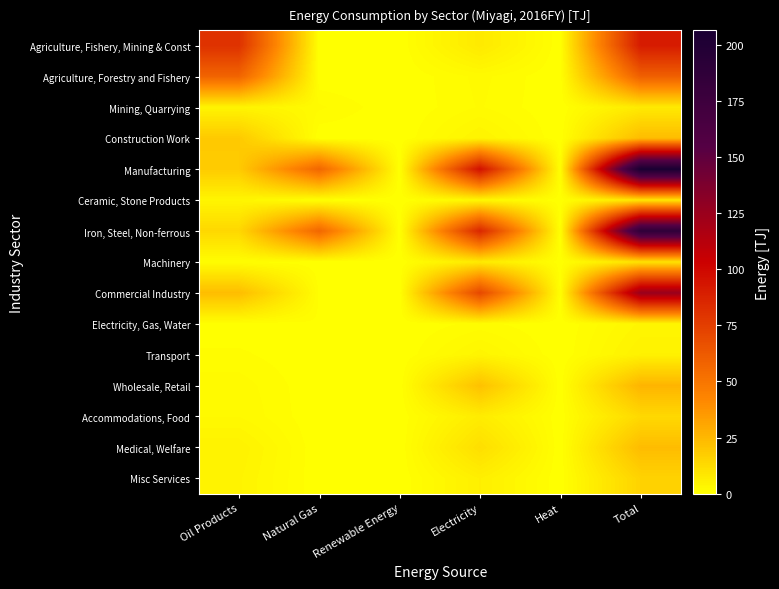

Reading left to right, what are all the values shown in this chart?

Agriculture, Fishery, Mining & Const: Oil Products=80.5	Natural Gas=0.0	Renewable Energy=0.0	Electricity=7.7	Heat=0.0	Total=90.7
Agriculture, Forestry and Fishery: Oil Products=57.7	Natural Gas=0.0	Renewable Energy=0.0	Electricity=1.9	Heat=0.0	Total=59.8
Mining, Quarrying: Oil Products=4.1	Natural Gas=1.8	Renewable Energy=0.0	Electricity=1.7	Heat=0.0	Total=7.5
Construction Work: Oil Products=18.7	Natural Gas=0.0	Renewable Energy=0.0	Electricity=4.1	Heat=0.0	Total=23.4
Manufacturing: Oil Products=18.3	Natural Gas=56.6	Renewable Energy=0.0	Electricity=95.7	Heat=0.6	Total=206.3
Ceramic, Stone Products: Oil Products=3.6	Natural Gas=0.1	Renewable Energy=0.0	Electricity=2.7	Heat=0.2	Total=8.8
Iron, Steel, Non-ferrous: Oil Products=13.9	Natural Gas=56.4	Renewable Energy=0.0	Electricity=85.6	Heat=0.2	Total=187.3
Machinery: Oil Products=0.8	Natural Gas=0.1	Renewable Energy=0.0	Electricity=7.4	Heat=0.2	Total=10.2
Commercial Industry: Oil Products=23.1	Natural Gas=0.6	Renewable Energy=0.0	Electricity=70.5	Heat=0.4	Total=125.4
Electricity, Gas, Water: Oil Products=0.1	Natural Gas=0.6	Renewable Energy=0.0	Electricity=1.1	Heat=0.0	Total=3.4
Transport: Oil Products=1.0	Natural Gas=0.0	Renewable Energy=0.0	Electricity=3.7	Heat=0.0	Total=4.9
Wholesale, Retail: Oil Products=2.1	Natural Gas=0.0	Renewable Energy=0.0	Electricity=21.6	Heat=0.0	Total=25.9
Accommodations, Food: Oil Products=2.4	Natural Gas=0.0	Renewable Energy=0.0	Electricity=6.7	Heat=0.0	Total=13.4
Medical, Welfare: Oil Products=4.7	Natural Gas=0.0	Renewable Energy=0.0	Electricity=11.5	Heat=0.0	Total=23.5
Misc Services: Oil Products=4.2	Natural Gas=0.0	Renewable Energy=0.0	Electricity=5.7	Heat=0.0	Total=15.4